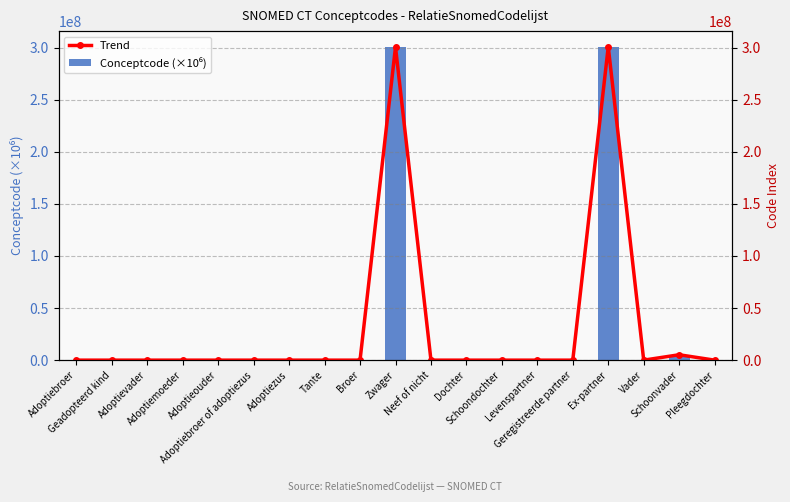

Rank the categories by Trend value from highest to lowest.

Ex-partner, Zwager, Schoonvader, Schoondochter, Geregistreerde partner, Geadopteerd kind, Levenspartner, Adoptiebroer of adoptiezus, Adoptiezus, Broer, Vader, Dochter, Neef of nicht, Adoptieouder, Pleegdochter, Tante, Adoptiemoeder, Adoptiebroer, Adoptievader